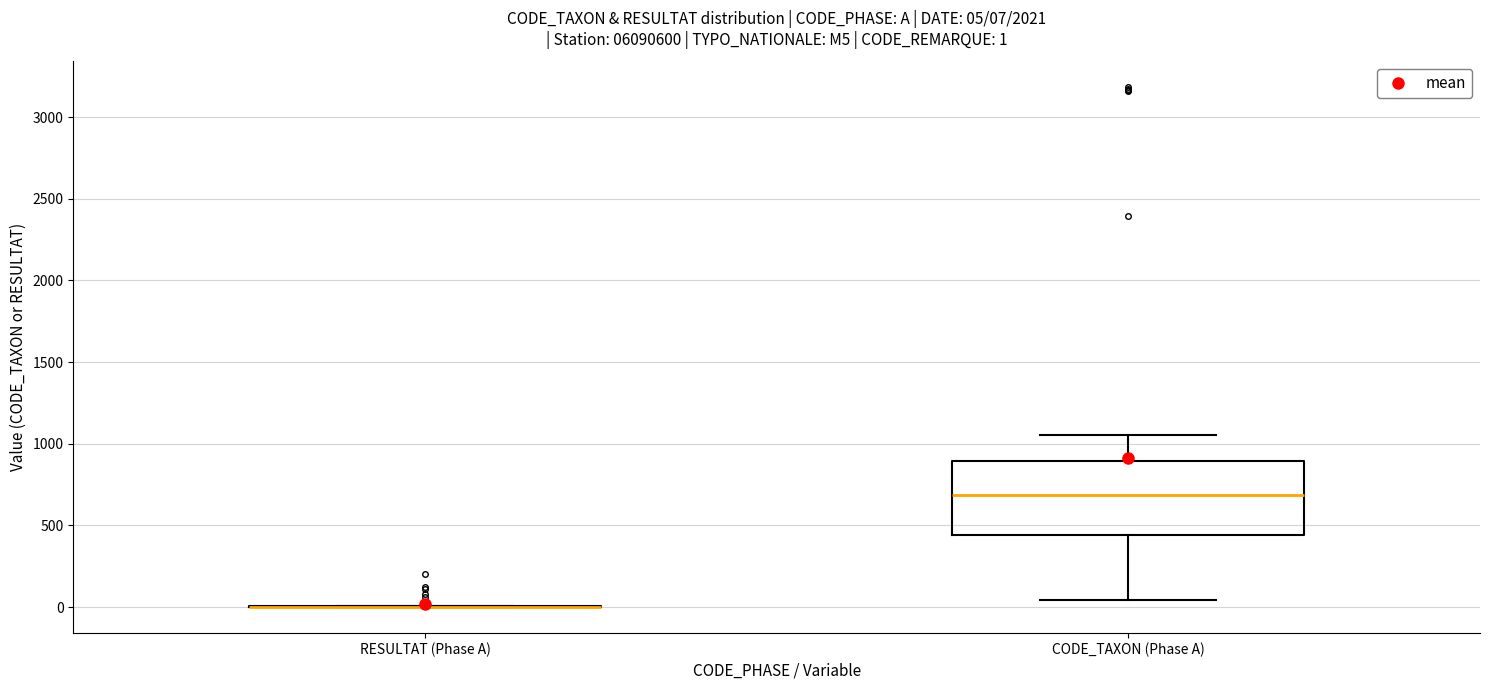

Comparing the boxes themselves (not the whiskers), which one is the tallest?

CODE_TAXON (Phase A)